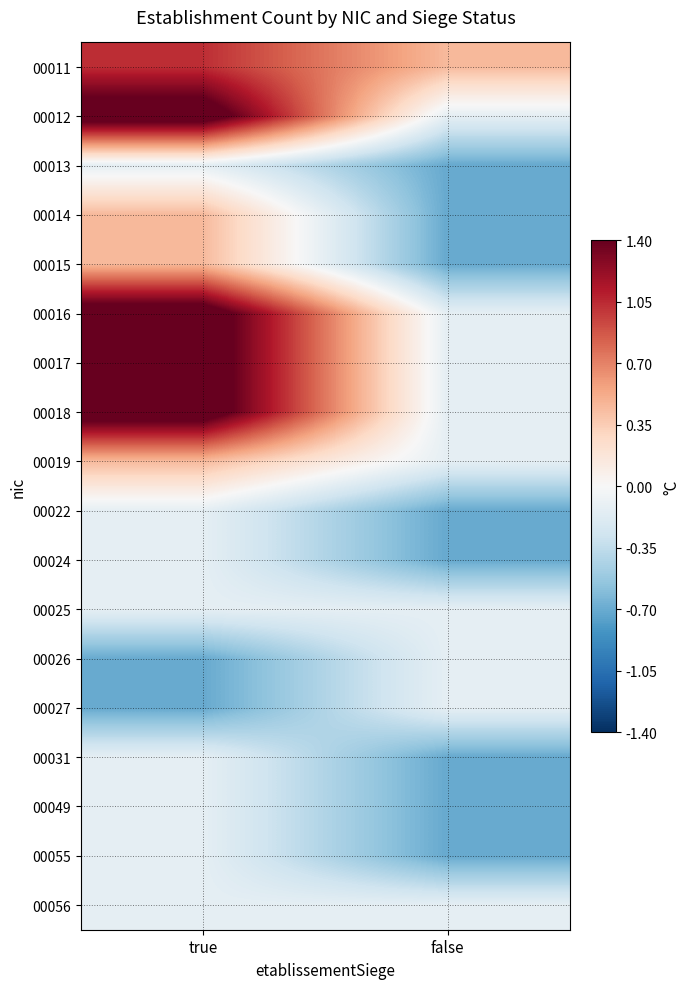

Reading left to right, list all the values displayed in this chart.

00011: true=1.0	false=0.5
00012: true=1.6	false=-0.1
00013: true=-0.1	false=-0.7
00014: true=0.5	false=-0.7
00015: true=0.5	false=-0.7
00016: true=1.6	false=-0.1
00017: true=1.6	false=-0.1
00018: true=1.6	false=-0.1
00019: true=0.5	false=-0.1
00022: true=-0.1	false=-0.7
00024: true=-0.1	false=-0.7
00025: true=-0.1	false=-0.1
00026: true=-0.7	false=-0.1
00027: true=-0.7	false=-0.1
00031: true=-0.1	false=-0.7
00049: true=-0.1	false=-0.7
00055: true=-0.1	false=-0.7
00056: true=-0.1	false=-0.1